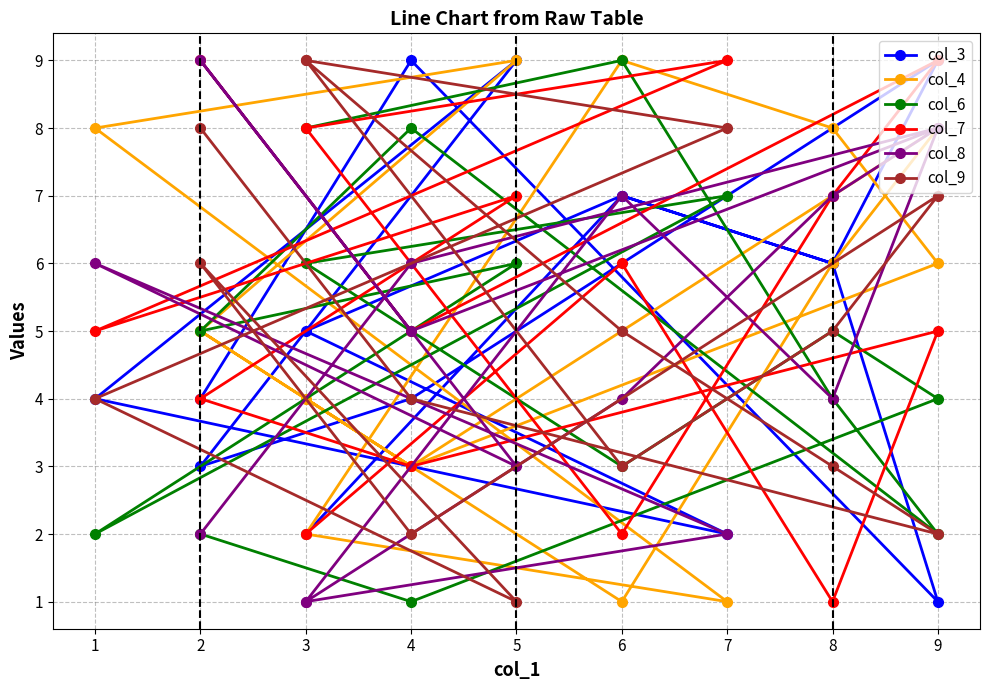

How many lines are shown in the chart?

6